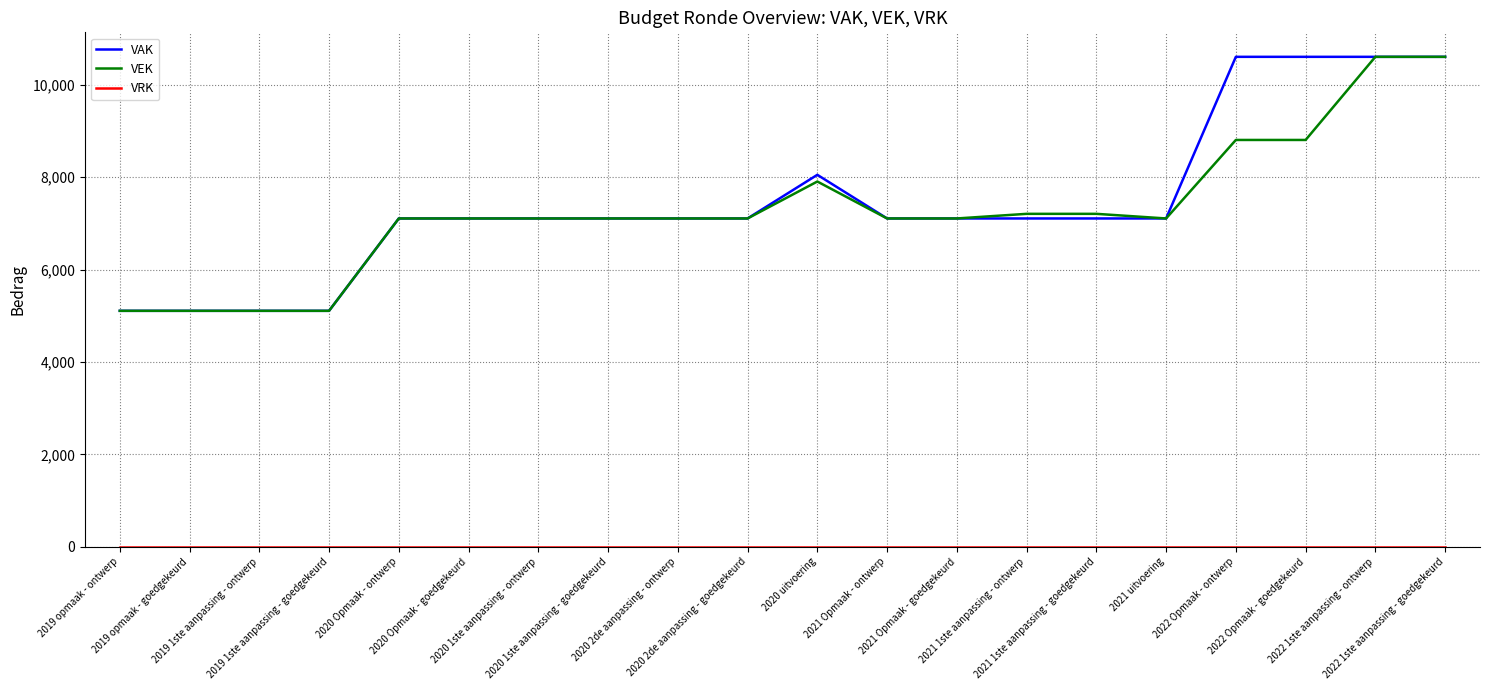

What is the difference between the highest and lowest values at 2020 uitvoering?

8053